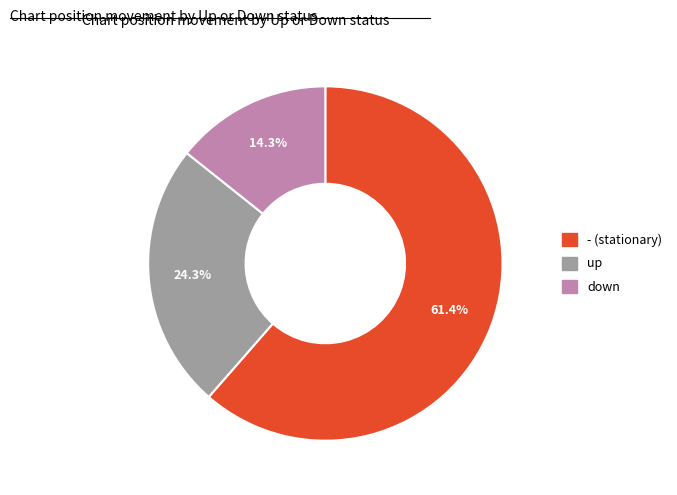

Rank the categories by value from lowest to highest.

down, up, -